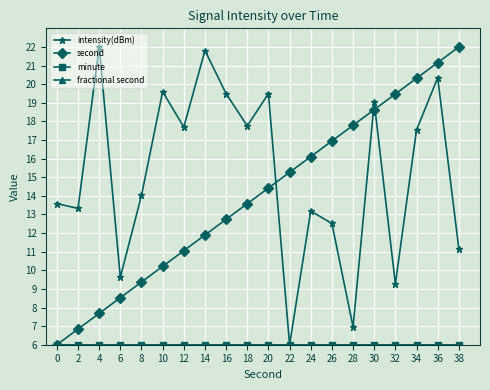

What is the difference between the highest and lowest values at 2?

7.3